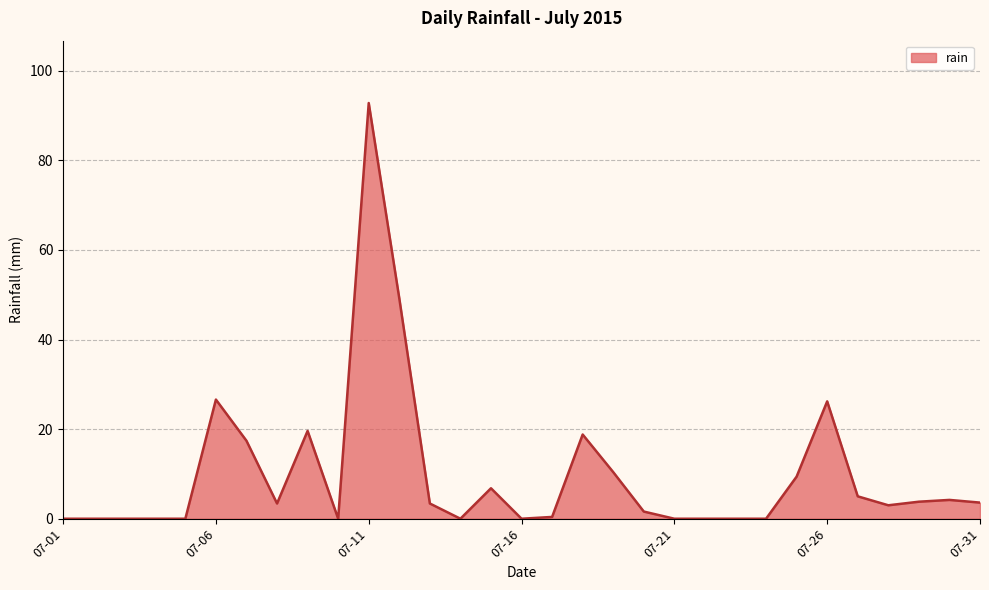

What is the difference between the maximum and minimum values?

92.8